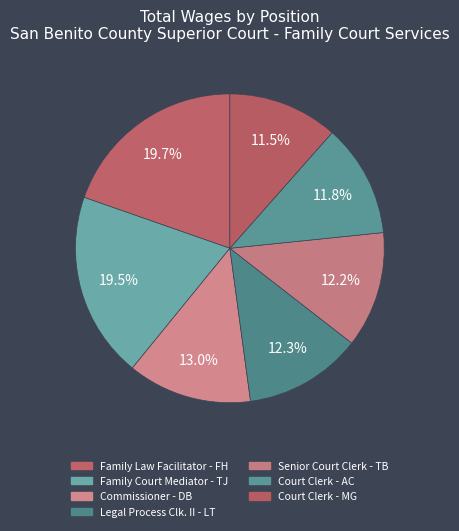

To the nearest percent, what portion does Commissioner - DB represent?

13%